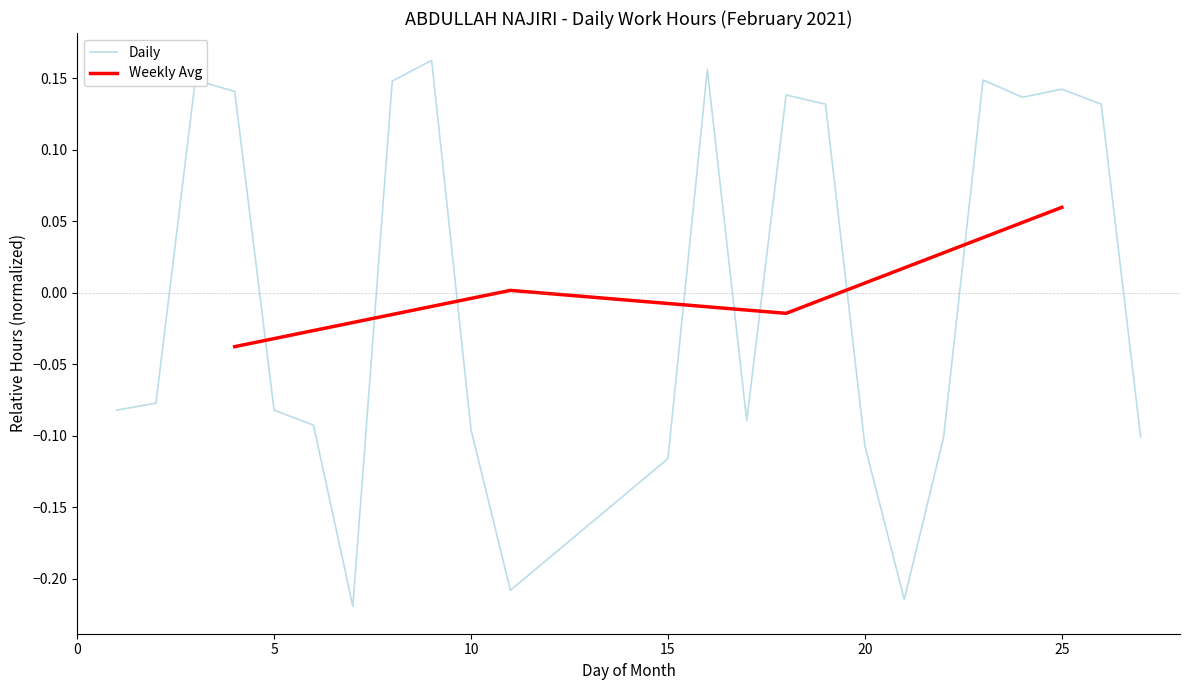

How many points are higher than both their immediate neighbors (excluding endpoints)?

6